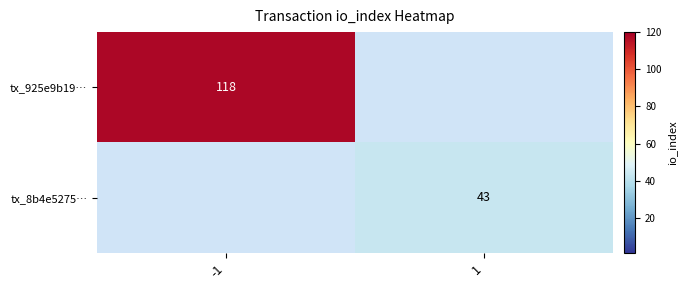

The value of tx_925e9b19… at -1 is 52. True or false?

False